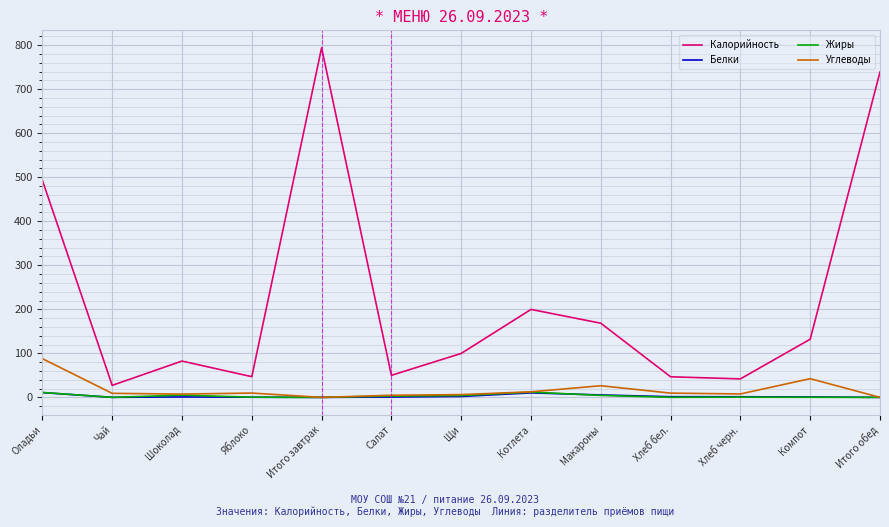

Between Чай and Итого завтрак, which series saw the biggest shift?

Калорийность